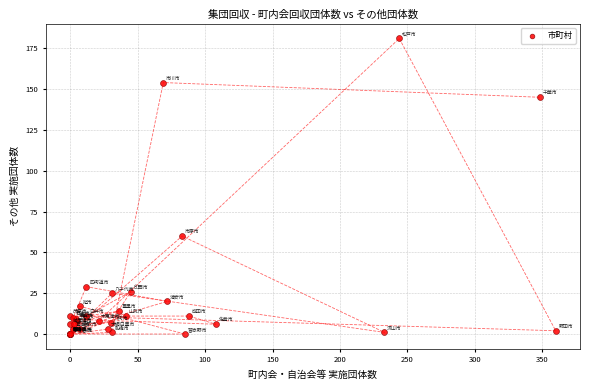

What Y value in the scatter plot is closest to 90?

60